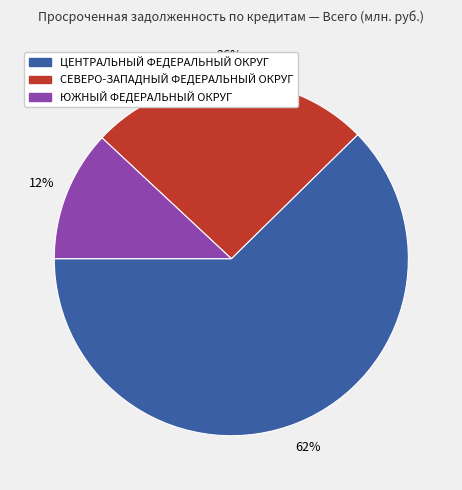

To the nearest percent, what is the combined percentage of ЮЖНЫЙ ФЕДЕРАЛЬНЫЙ ОКРУГ and СЕВЕРО-ЗАПАДНЫЙ ФЕДЕРАЛЬНЫЙ ОКРУГ?

38%